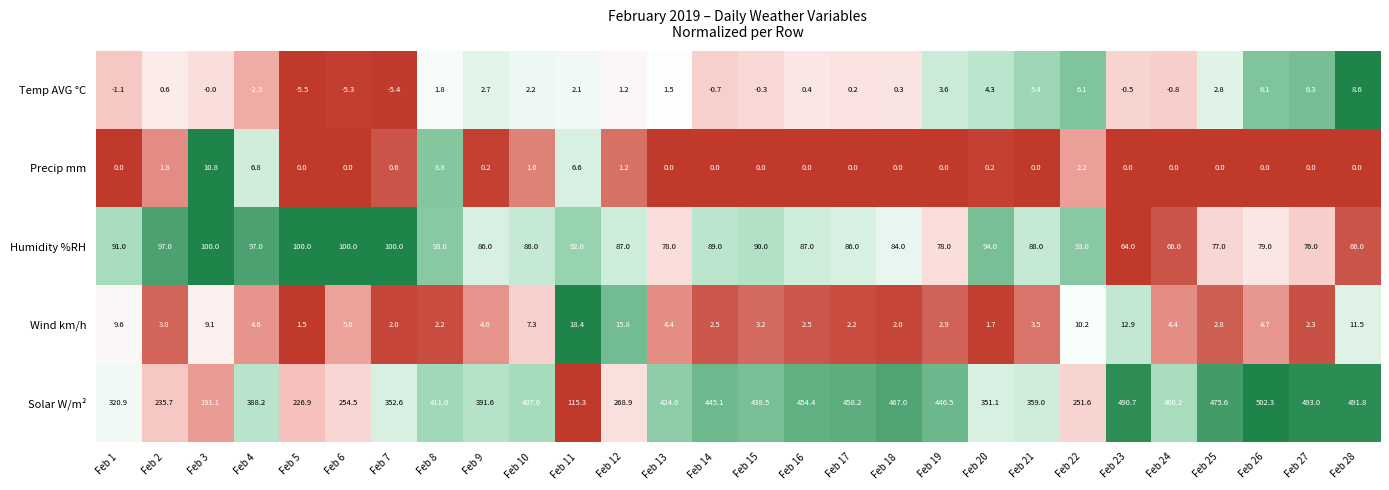

Rank the series at Feb 11 from lowest to highest value.

Temp AVG °C, Precip mm, Wind km/h, Humidity %RH, Solar W/m²